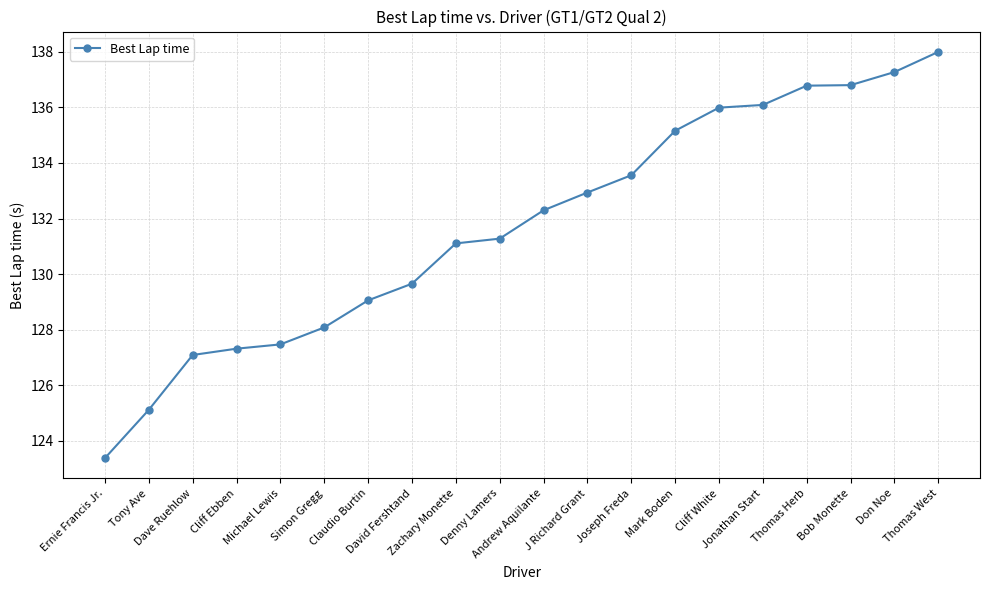

The value at Claudio Burtin is 129.1. True or false?

True